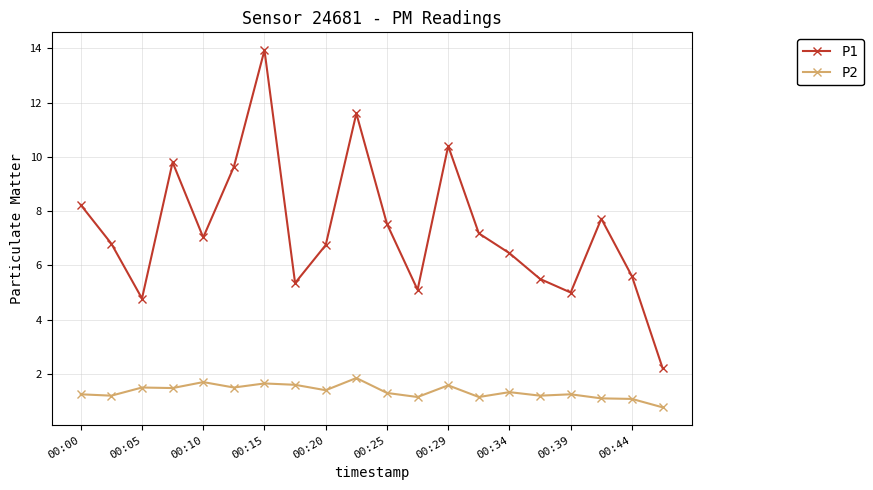

True or false: P2 has more than 0 points higher than both neighbors.

True